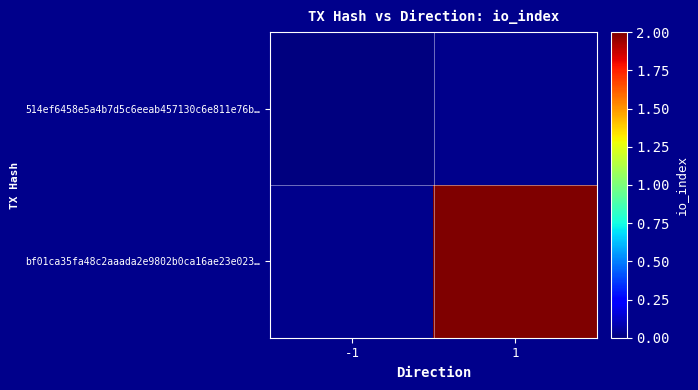

List the series in order of their overall mean, lowest first.

514ef6458e5a4b7d5c6eeab457130c6e811e76b…, bf01ca35fa48c2aaada2e9802b0ca16ae23e023…